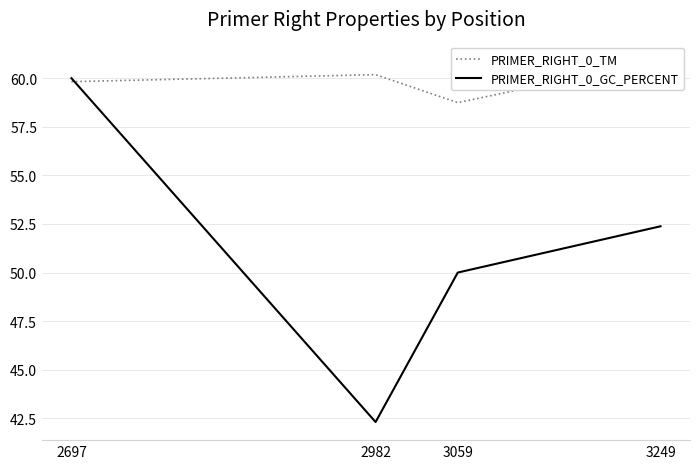

How many lines are shown in the chart?

2